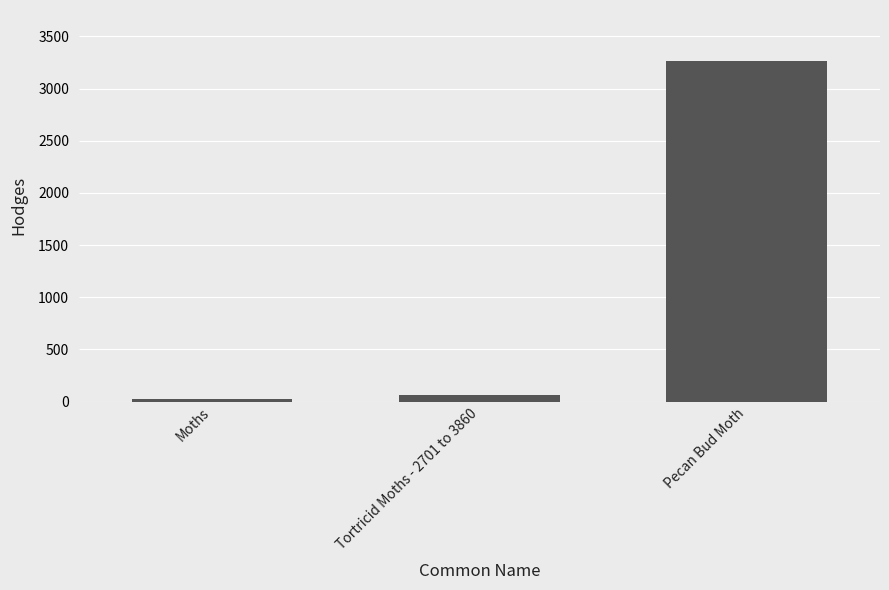

Between Moths and Pecan Bud Moth, which is larger?

Pecan Bud Moth